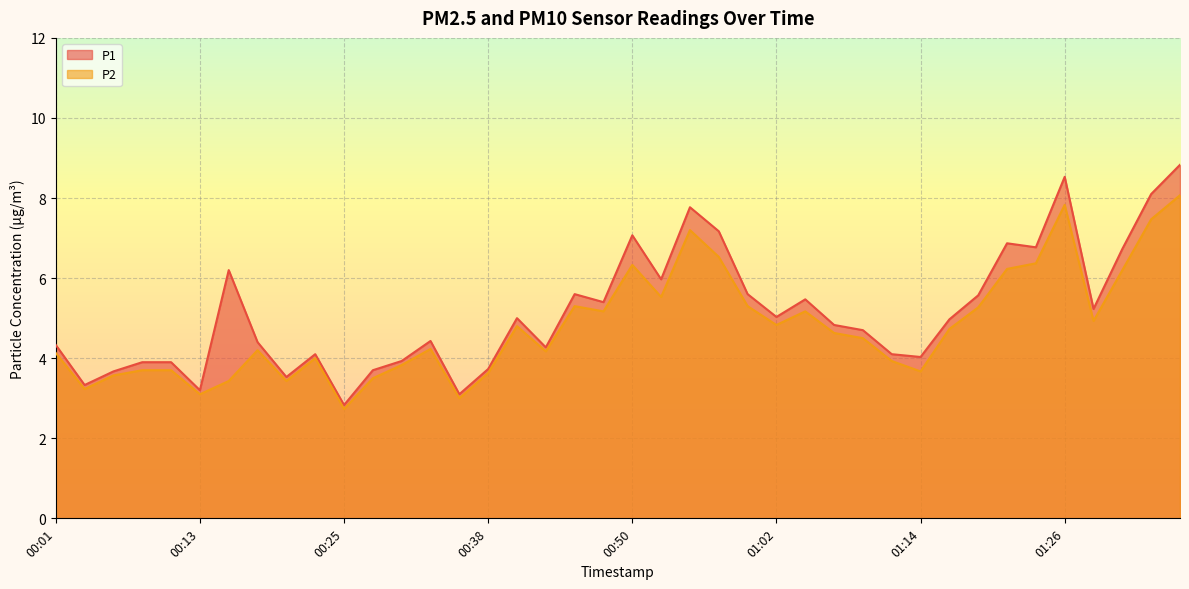

At which category does P1 reach its first local peak?

00:16